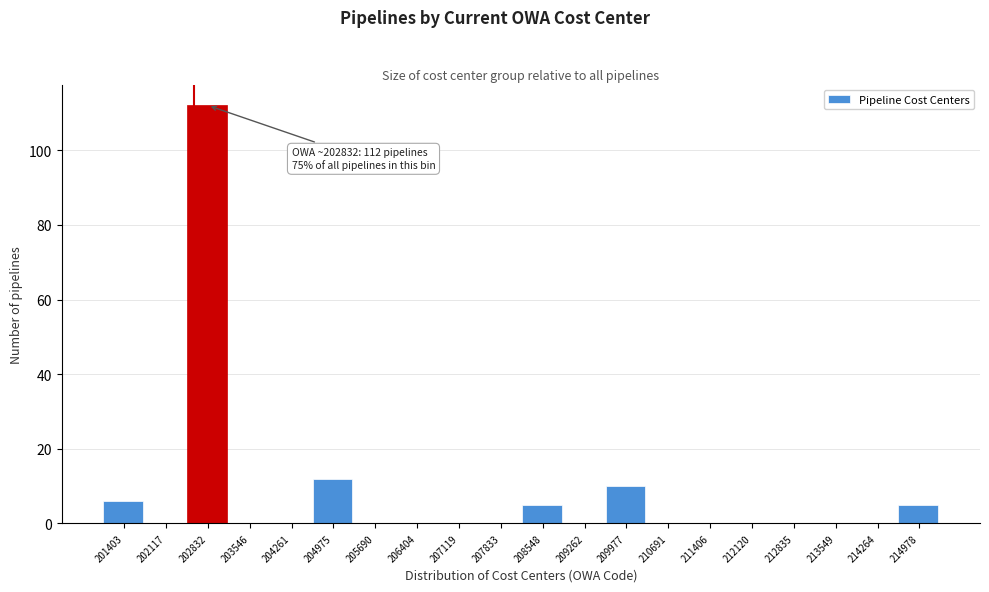

Reading left to right, extract all data points from this chart.

201403=6	202117=0	202832=112	203546=0	204261=0	204975=12	205690=0	206404=0	207119=0	207833=0	208548=5	209262=0	209977=10	210691=0	211406=0	212120=0	212835=0	213549=0	214264=0	214978=5